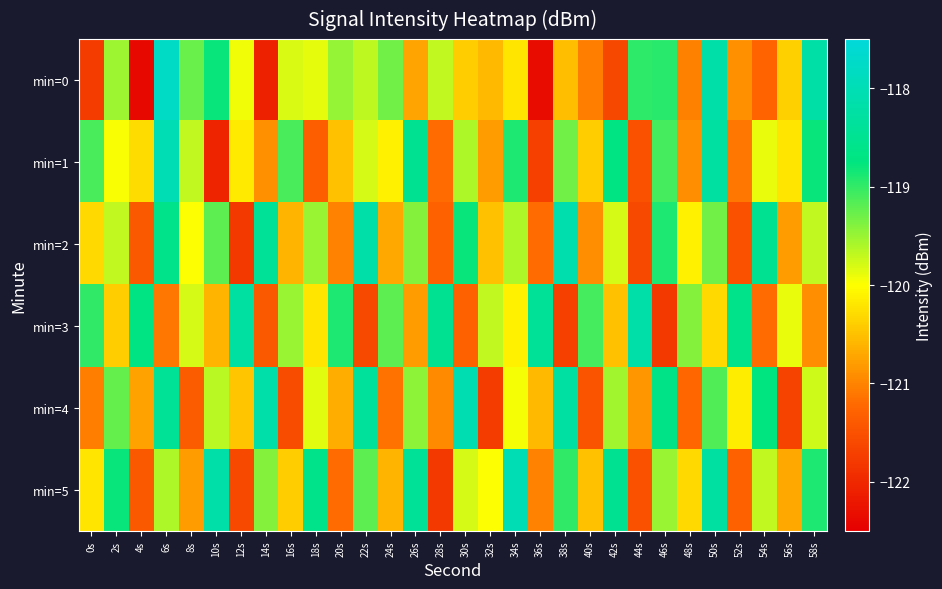

Which series changed the most between 6s and 26s?

min=0